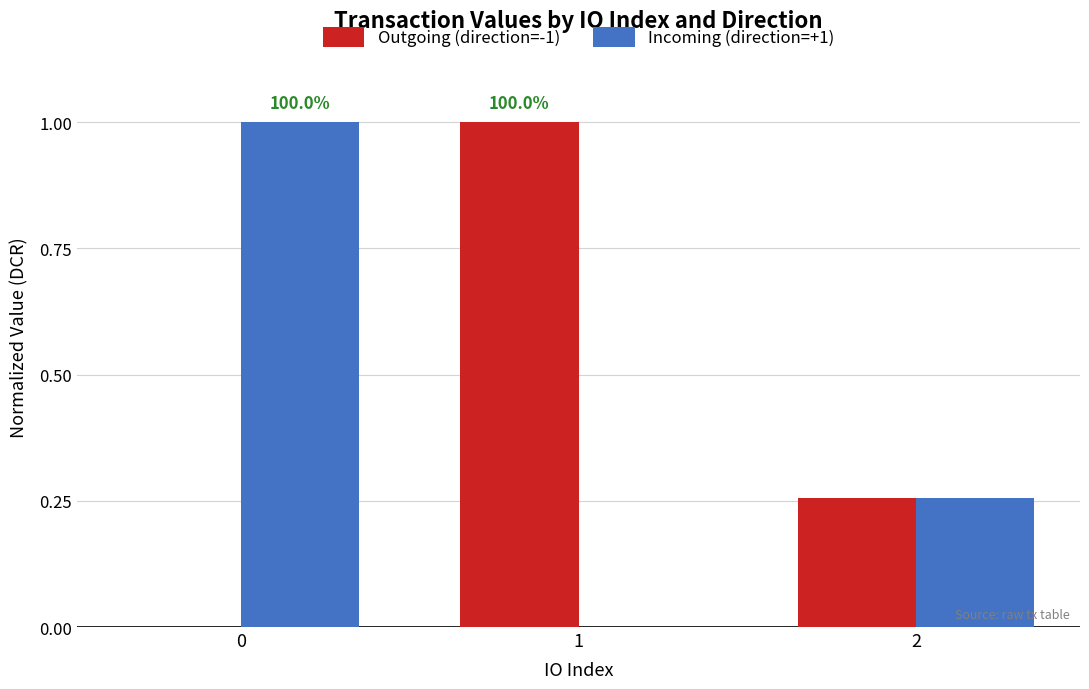

Is the value of Incoming (direction=+1) at 2 greater than the value of Outgoing (direction=-1) at 0?

Yes